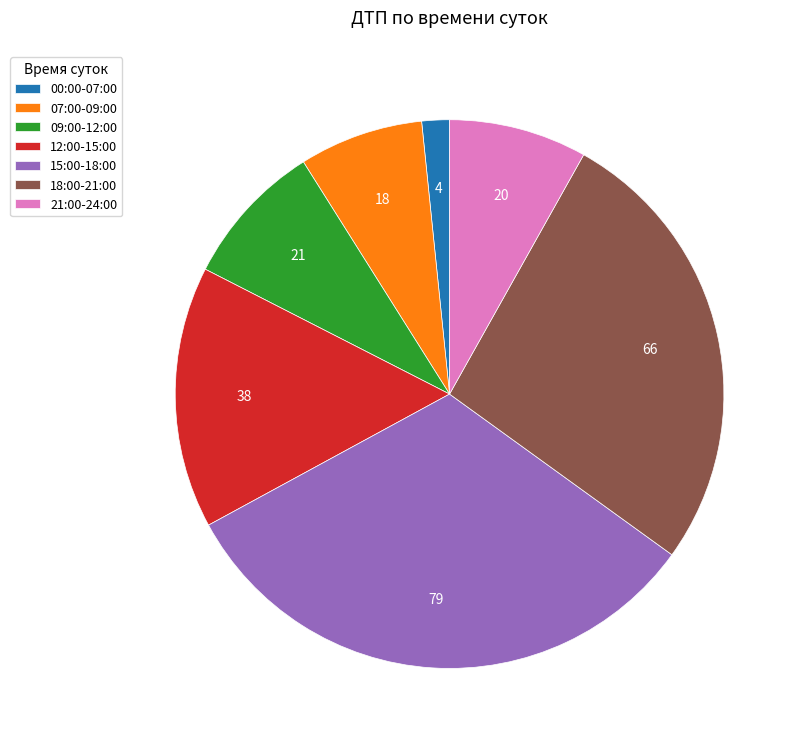

How many segments does this pie chart have?

7